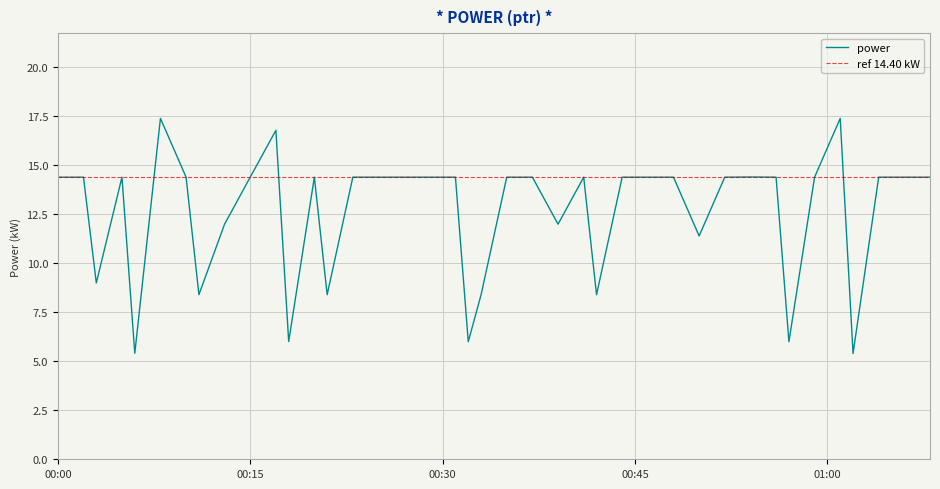

What is the sum of the values at 2022-01-08T00:33:00 and 2022-01-08T00:59:00?

22.8